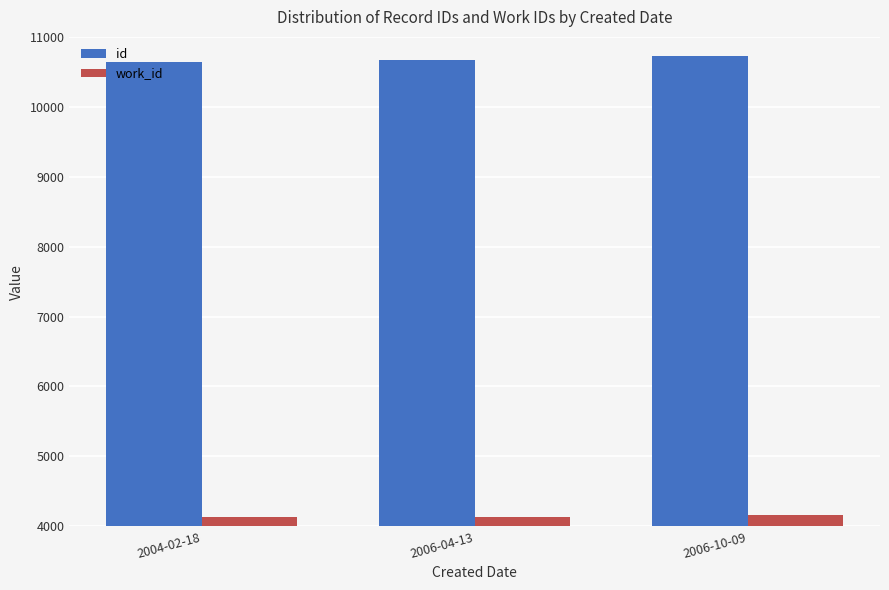

How many series are shown in this chart?

2